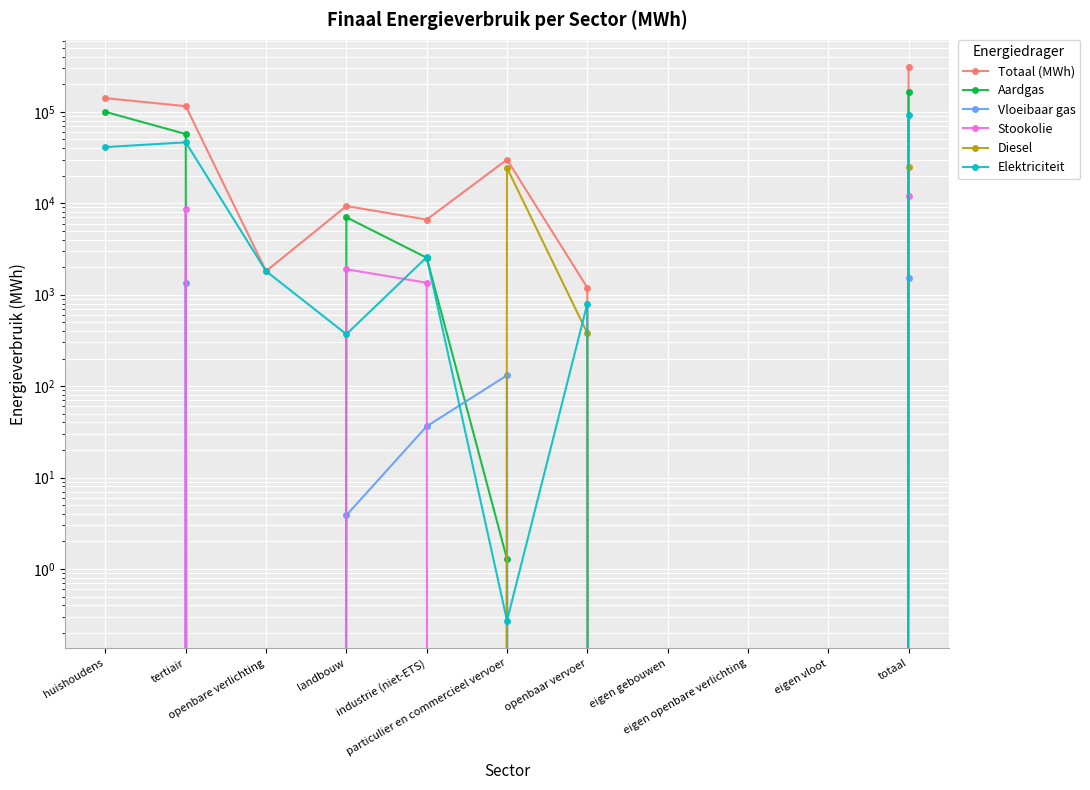

In Vloeibaar gas, how many points are lower than both neighbors (excluding endpoints)?

1